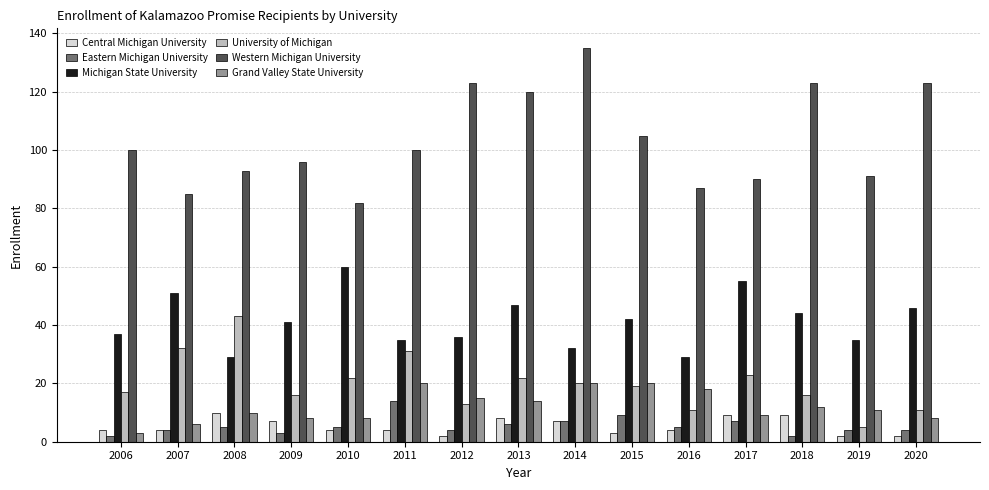

Reading left to right, list all the values displayed in this chart.

Central Michigan University: 2006=4	2007=4	2008=10	2009=7	2010=4	2011=4	2012=2	2013=8	2014=7	2015=3	2016=4	2017=9	2018=9	2019=2	2020=2
Eastern Michigan University: 2006=2	2007=4	2008=5	2009=3	2010=5	2011=14	2012=4	2013=6	2014=7	2015=9	2016=5	2017=7	2018=2	2019=4	2020=4
Michigan State University: 2006=37	2007=51	2008=29	2009=41	2010=60	2011=35	2012=36	2013=47	2014=32	2015=42	2016=29	2017=55	2018=44	2019=35	2020=46
University of Michigan: 2006=17	2007=32	2008=43	2009=16	2010=22	2011=31	2012=13	2013=22	2014=20	2015=19	2016=11	2017=23	2018=16	2019=5	2020=11
Western Michigan University: 2006=100	2007=85	2008=93	2009=96	2010=82	2011=100	2012=123	2013=120	2014=135	2015=105	2016=87	2017=90	2018=123	2019=91	2020=123
Grand Valley State University: 2006=3	2007=6	2008=10	2009=8	2010=8	2011=20	2012=15	2013=14	2014=20	2015=20	2016=18	2017=9	2018=12	2019=11	2020=8